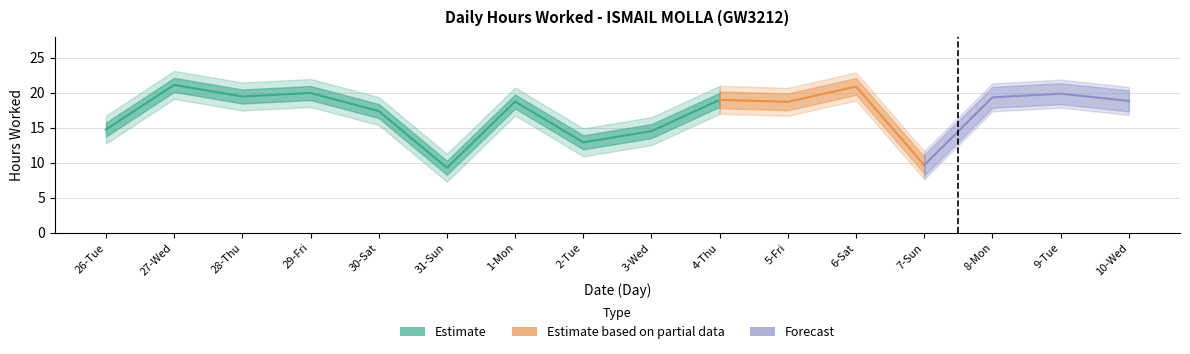

List the labels in order of value, largest first.

27-Wed, 6-Sat, 29-Fri, 9-Tue, 28-Thu, 8-Mon, 4-Thu, 10-Wed, 1-Mon, 5-Fri, 30-Sat, 26-Tue, 3-Wed, 2-Tue, 7-Sun, 31-Sun